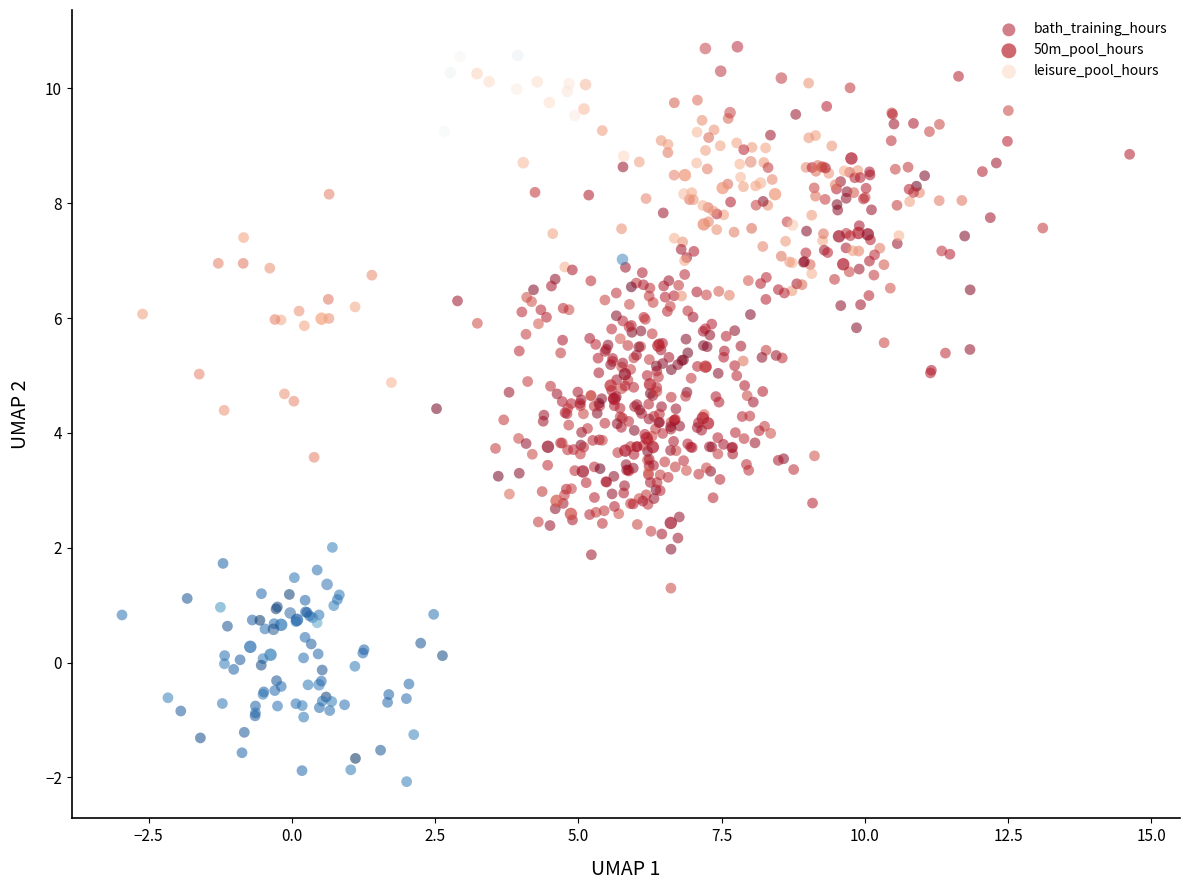

Which series contains the highest Y value?

leisure_pool_hours